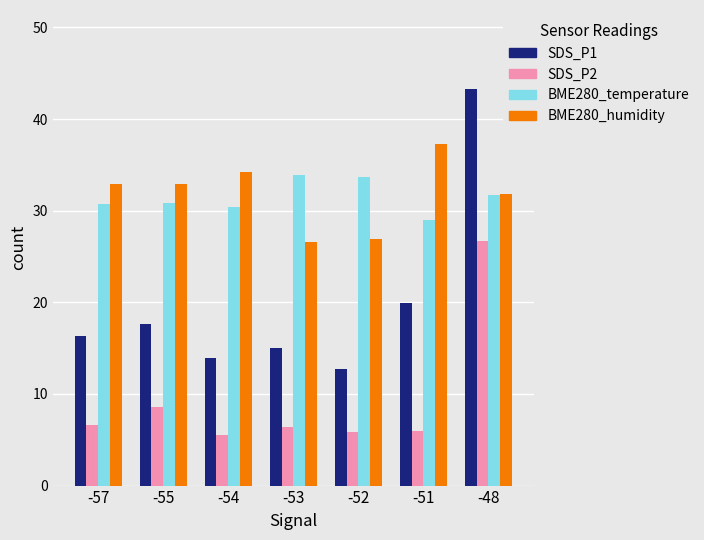

What value does the BME280_temperature series have at -53?

33.9